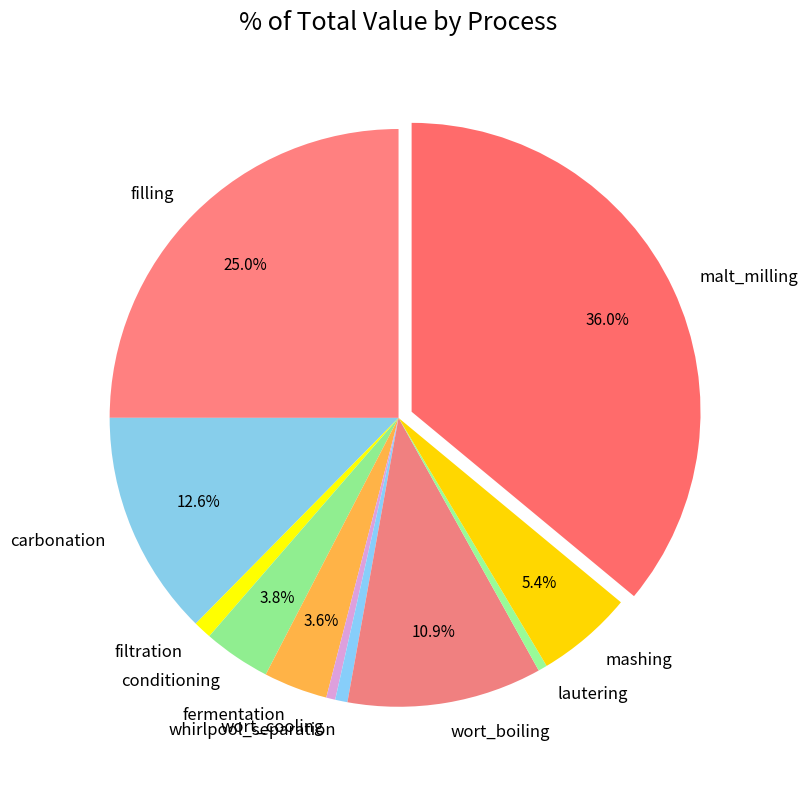

Is it true that malt_milling is 36% of the pie?

True